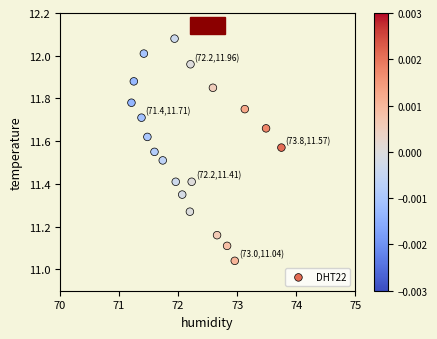

What is the range of Y values (max minus min)?

1.0